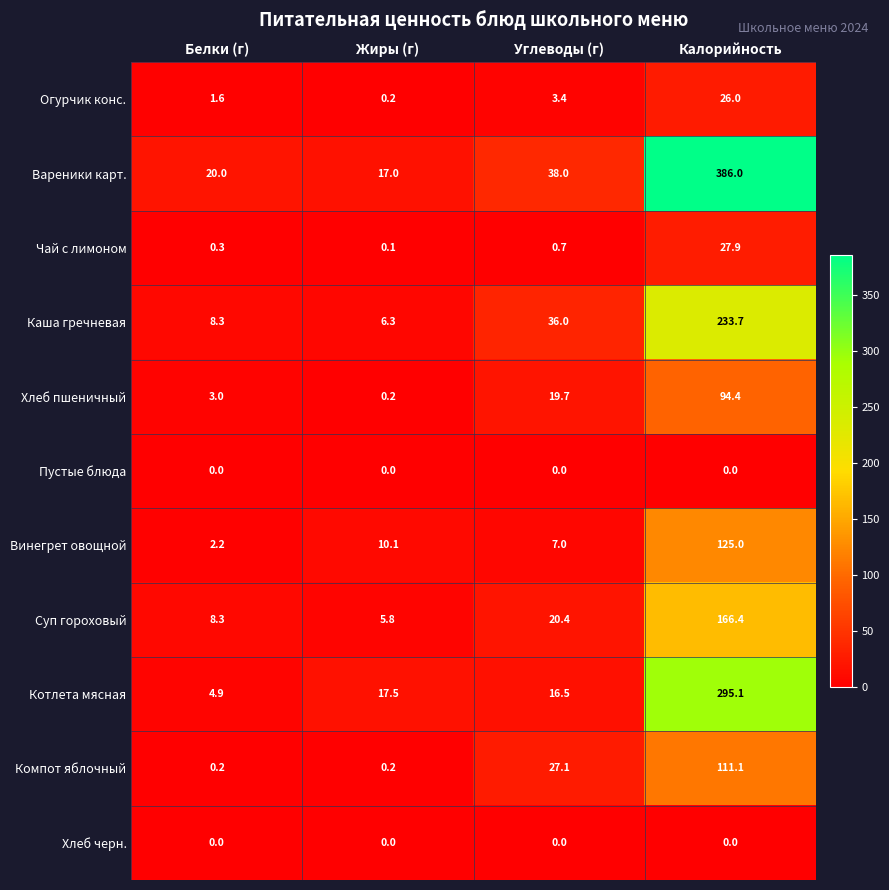

At how many categories does at least one series exceed 216?

1